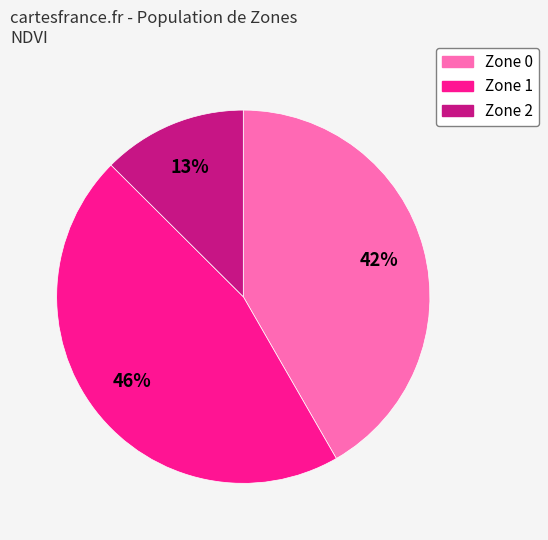

True or false: Zone 2 accounts for 1% of the total.

False